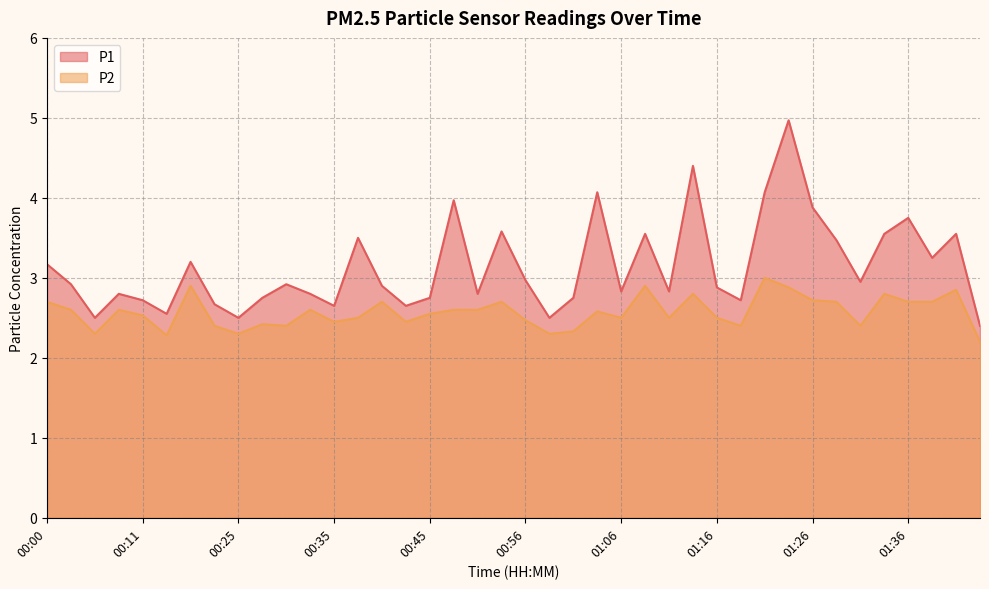

True or false: P2 and P1 intersect in this chart.

False